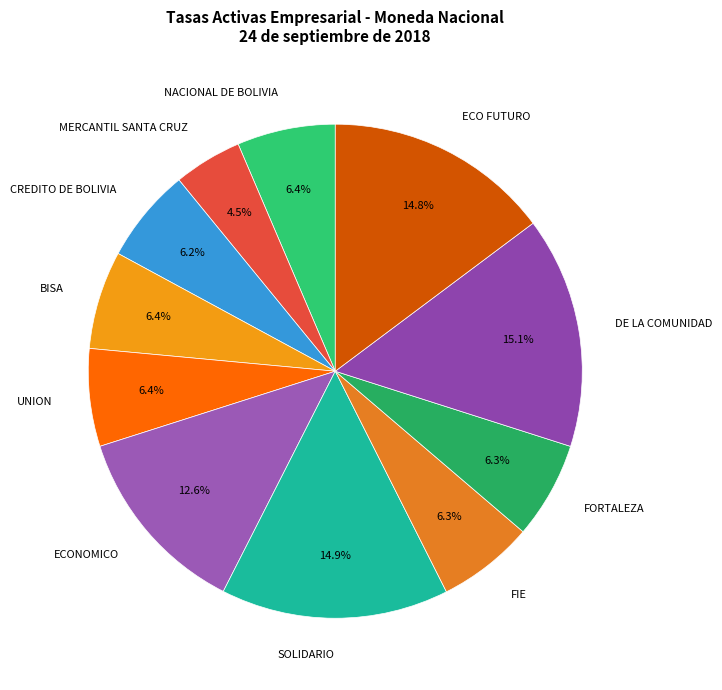

The DE LA COMUNIDAD slice represents 23% of the pie. True or false?

False